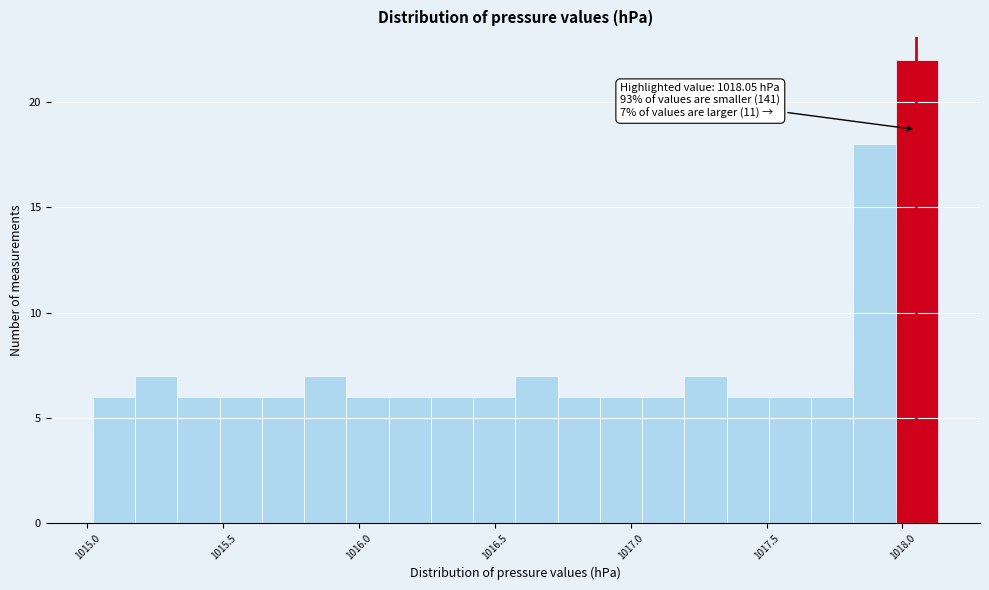

Read against the x-axis, roughly where is the centre of the tallest bar?

1018.05